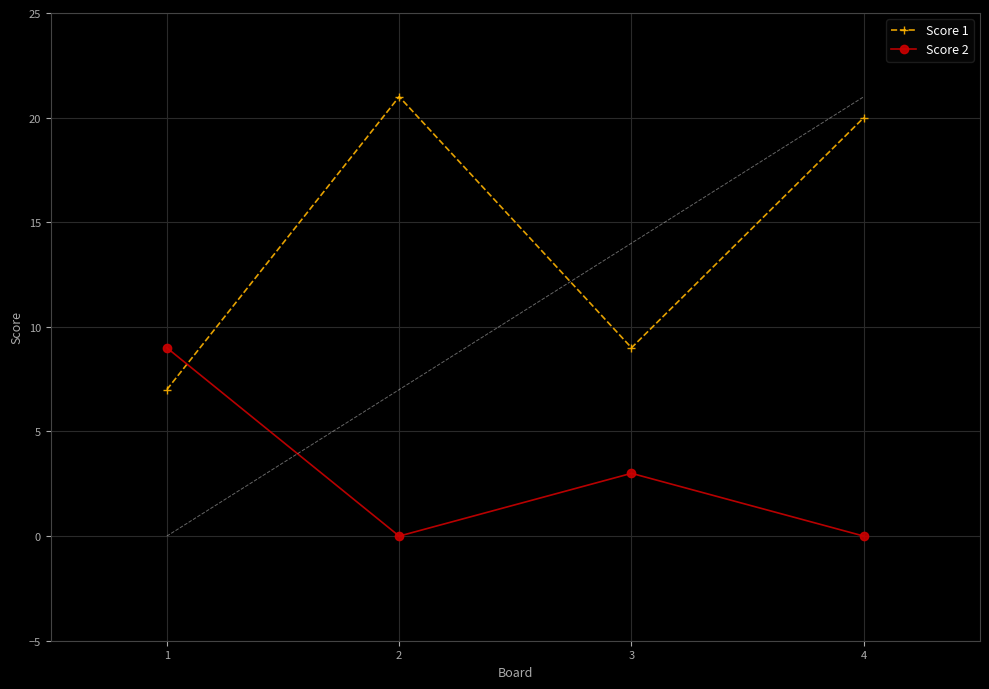

Rank the series by their average value, from highest to lowest.

Score 1, Score 2